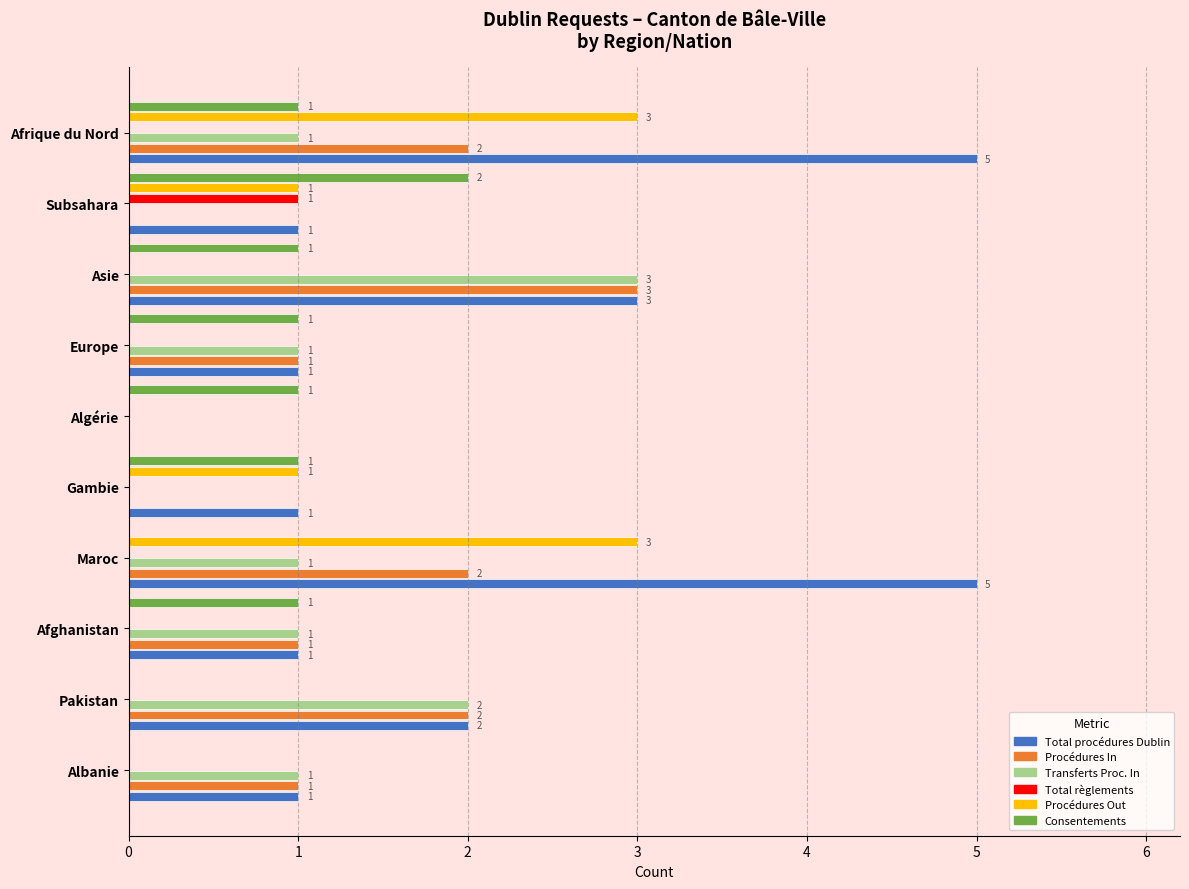

What is the maximum value for Procédures Out?

3